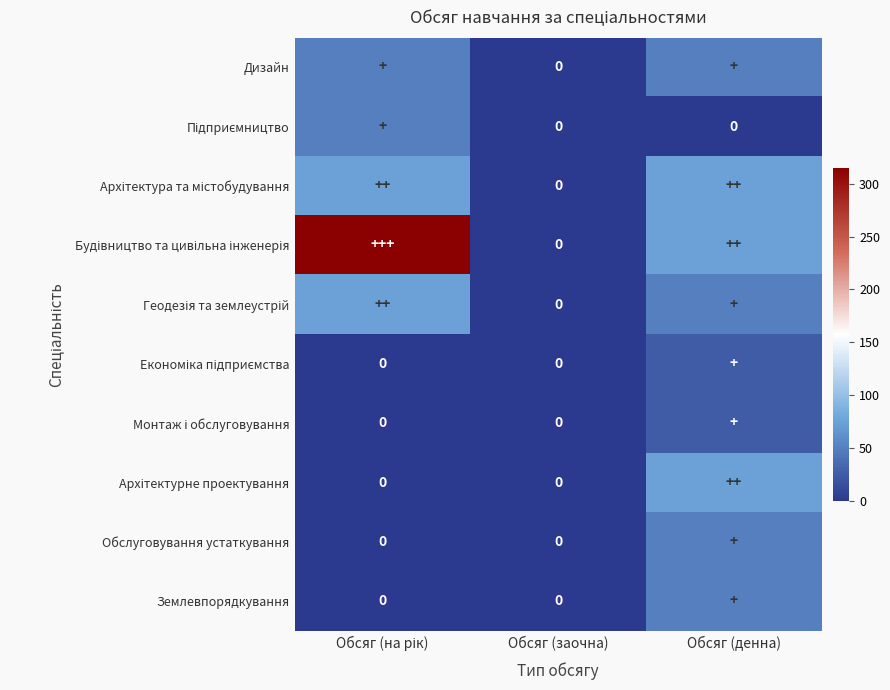

Is the value of Підприємництво at Обсяг (на рік) greater than the value of Архітектурне проектування at Обсяг (денна)?

No